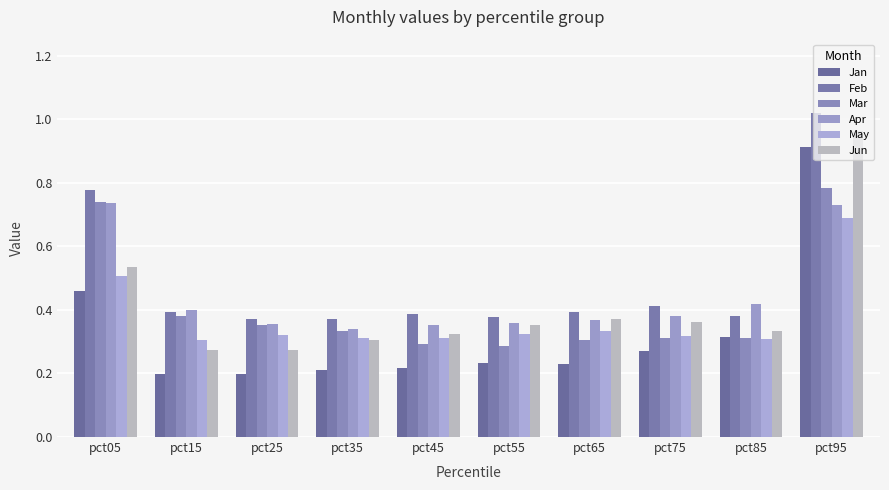

How many distinct data groups are displayed?

6